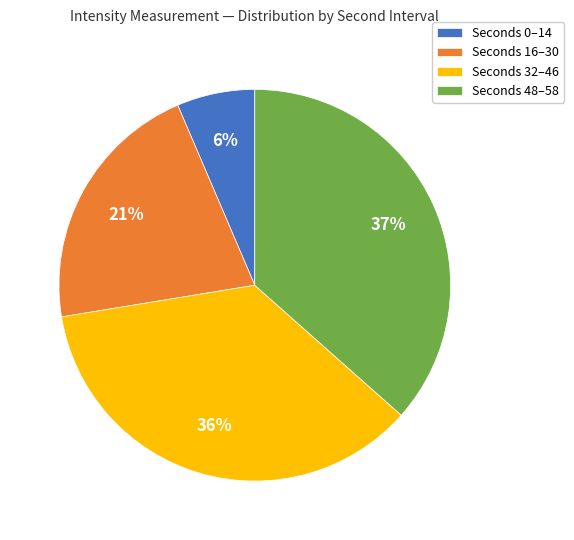

To the nearest percent, what is the average slice percentage?

25%